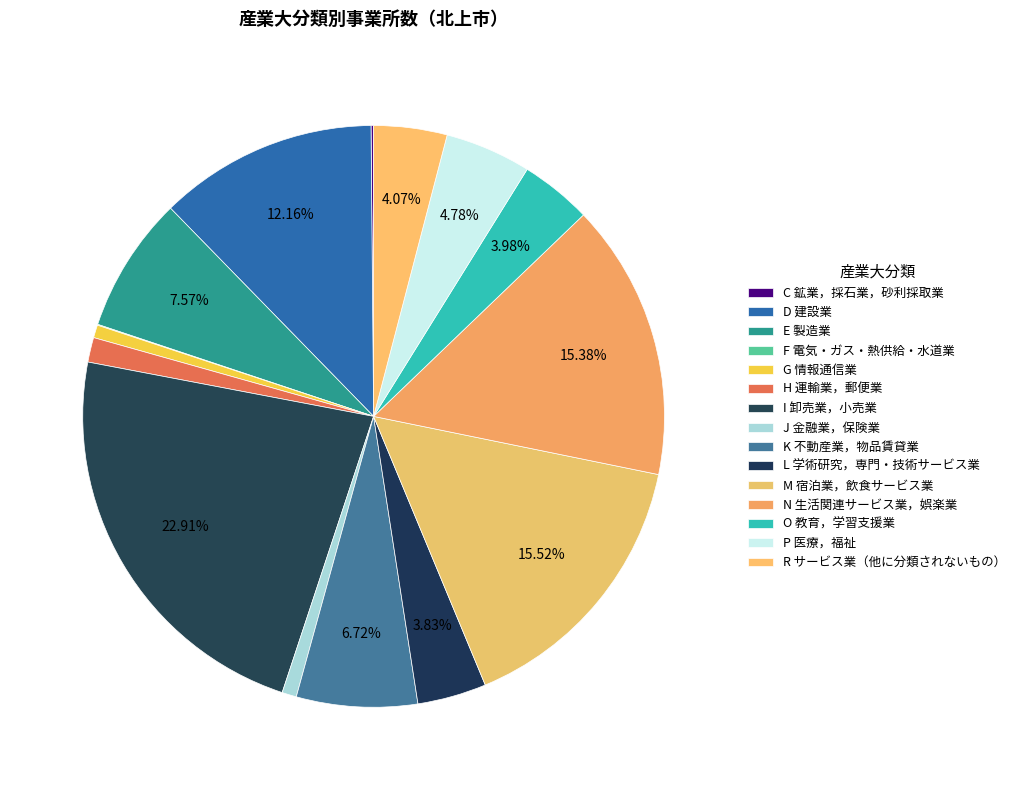

What percentage is NOT represented by D 建設業?

87.8%